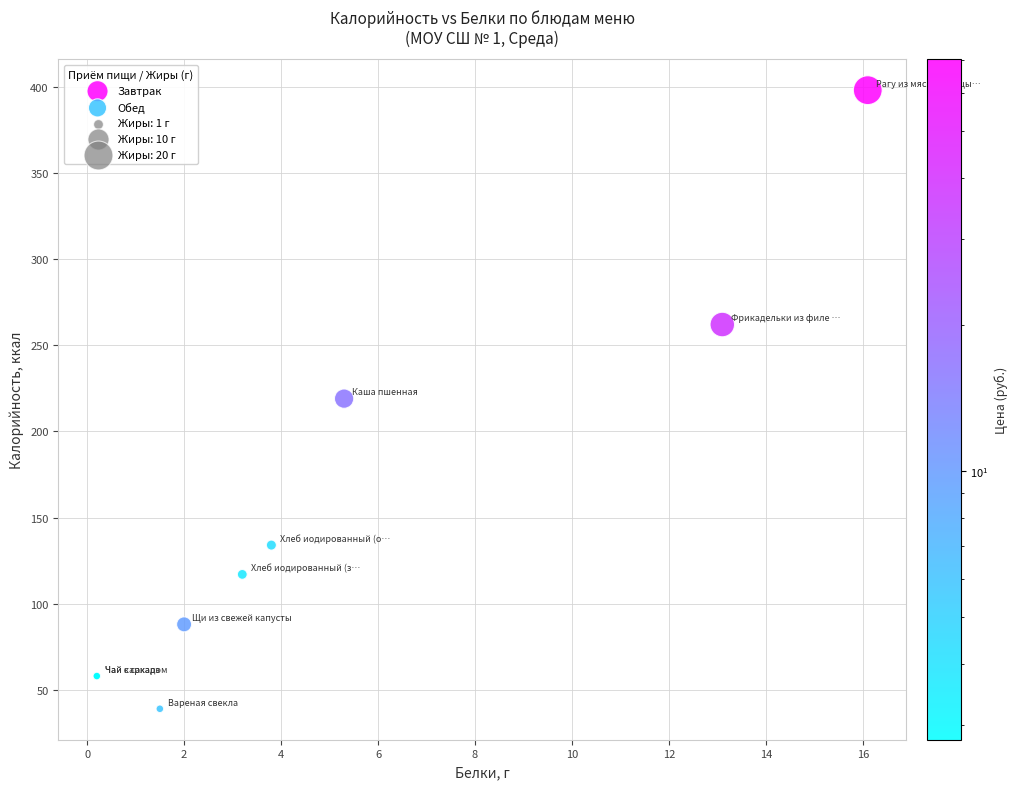

Which series reaches the maximum Y coordinate?

Завтрак